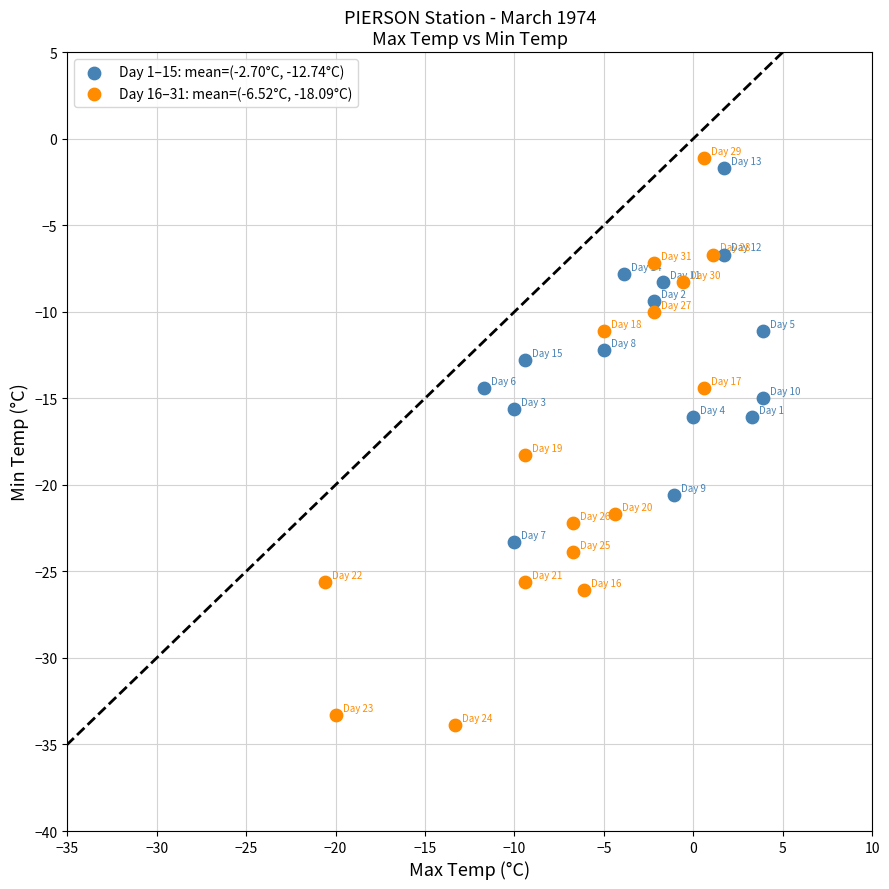

Which series reaches the minimum Y coordinate?

Day 16–31: mean=(-6.52°C, -18.09°C)